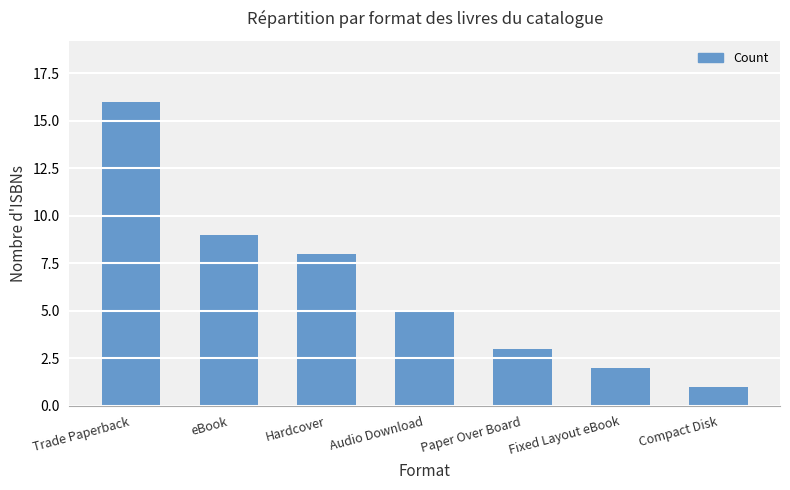

Where is the data nearest to the value 8?

Hardcover